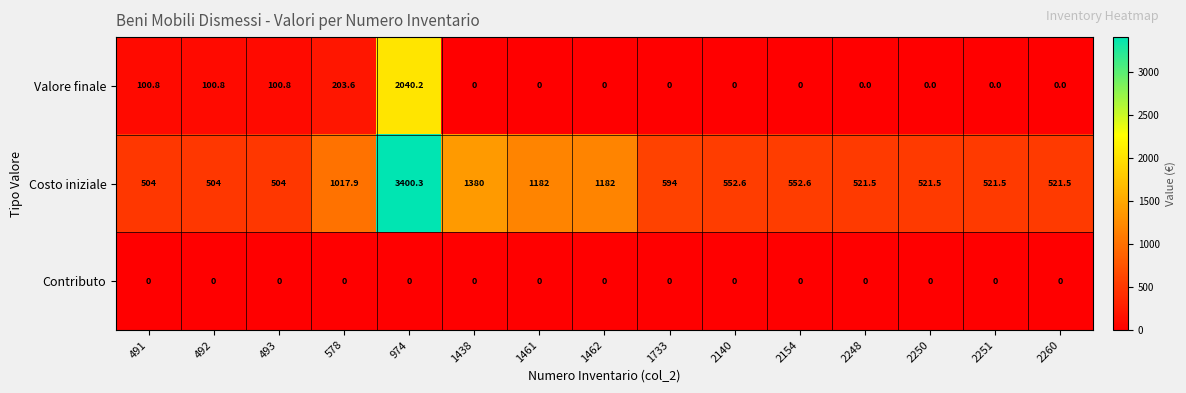

How many distinct data groups are displayed?

3